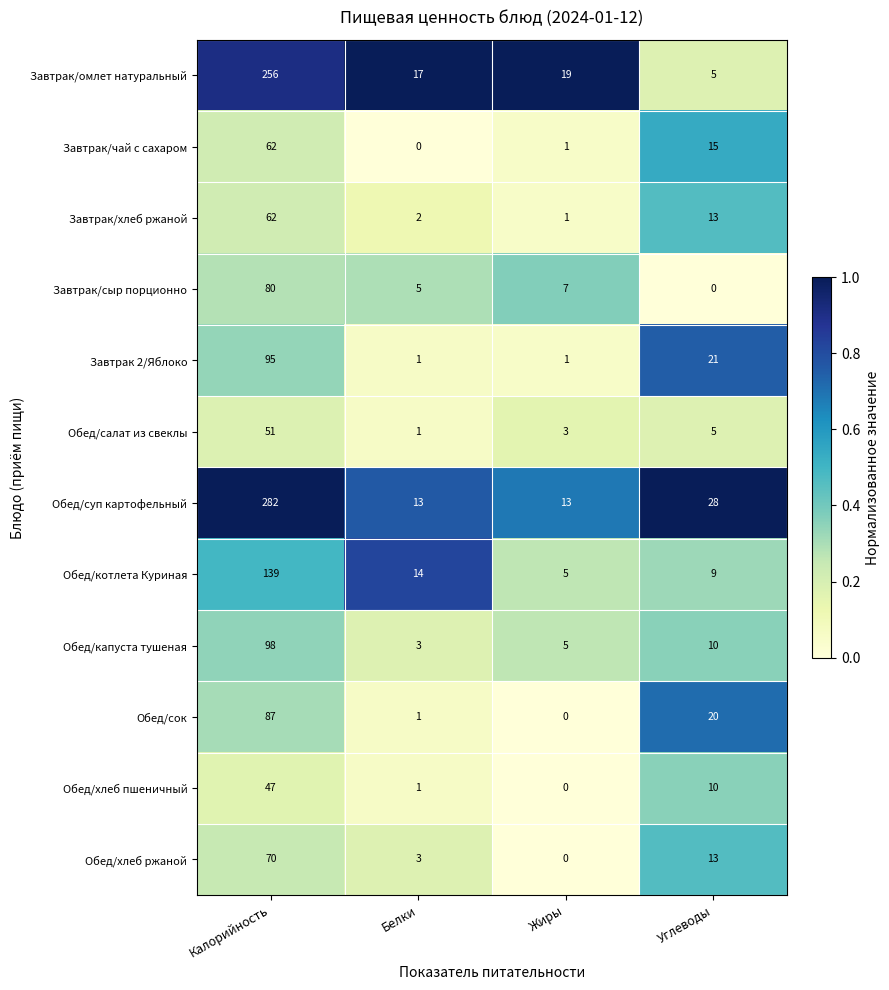

At which label does Завтрак/чай с сахаром first exceed 15?

Калорийность